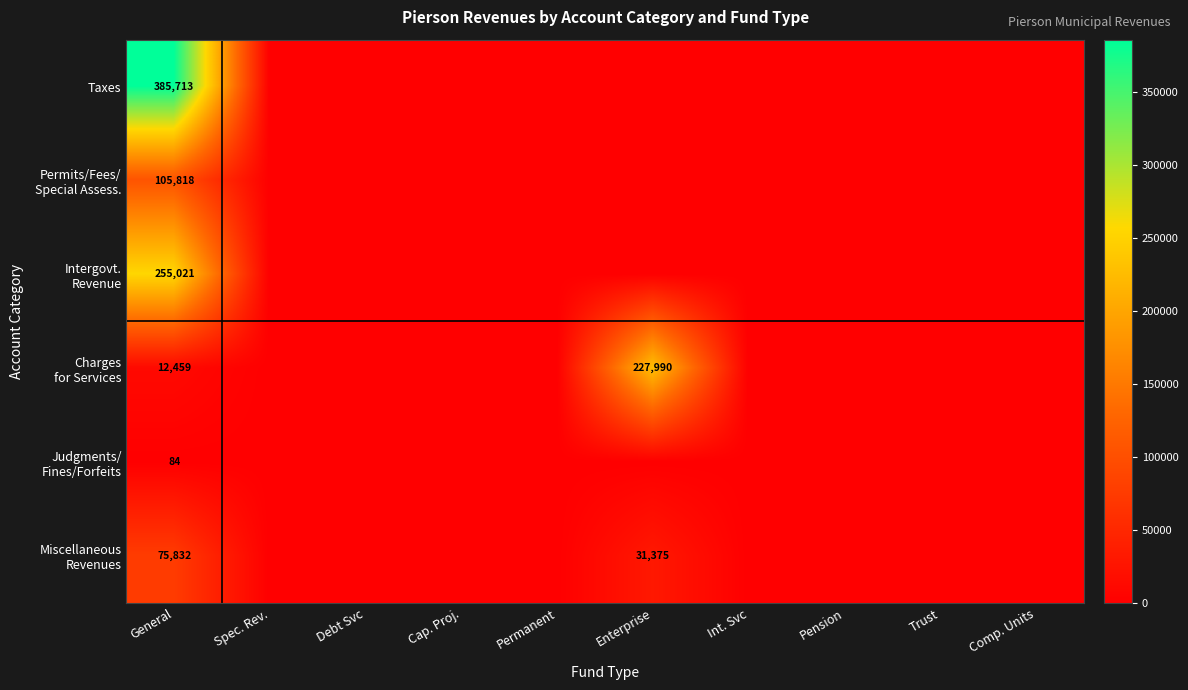

At Comp. Units, list the series in order from smallest to largest.

Taxes, Permits/Fees/ Special Assess., Intergovt. Revenue, Charges for Services, Judgments/ Fines/Forfeits, Miscellaneous Revenues